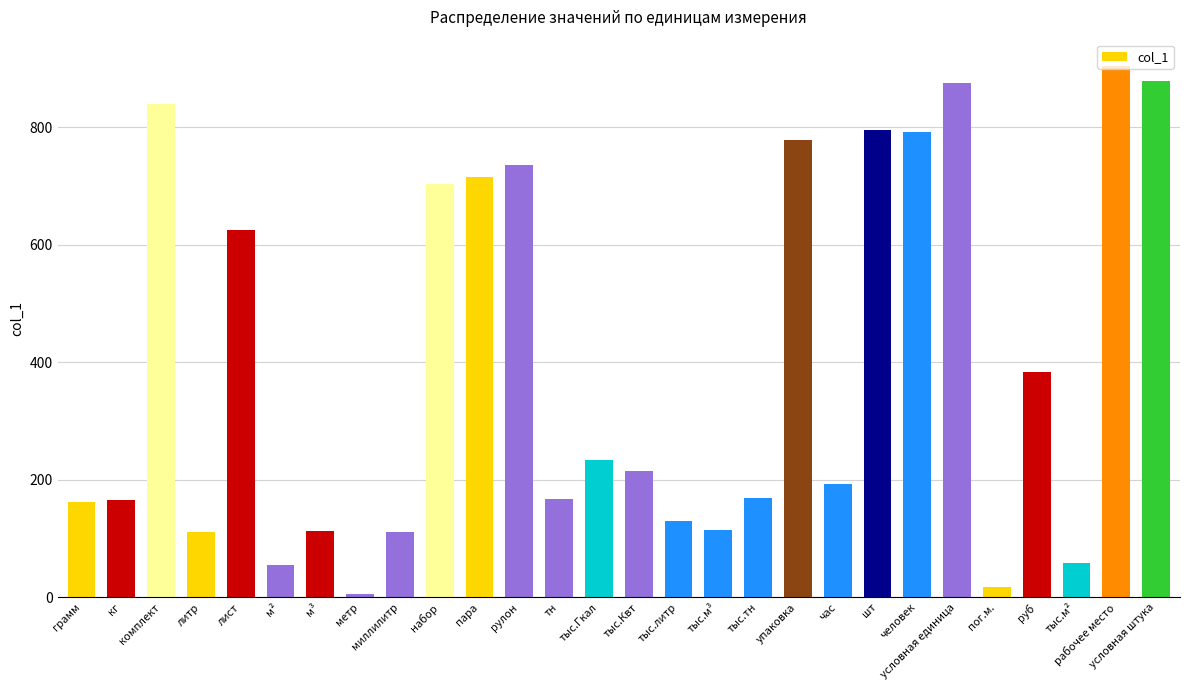

What is the minimum value shown in the chart?

6